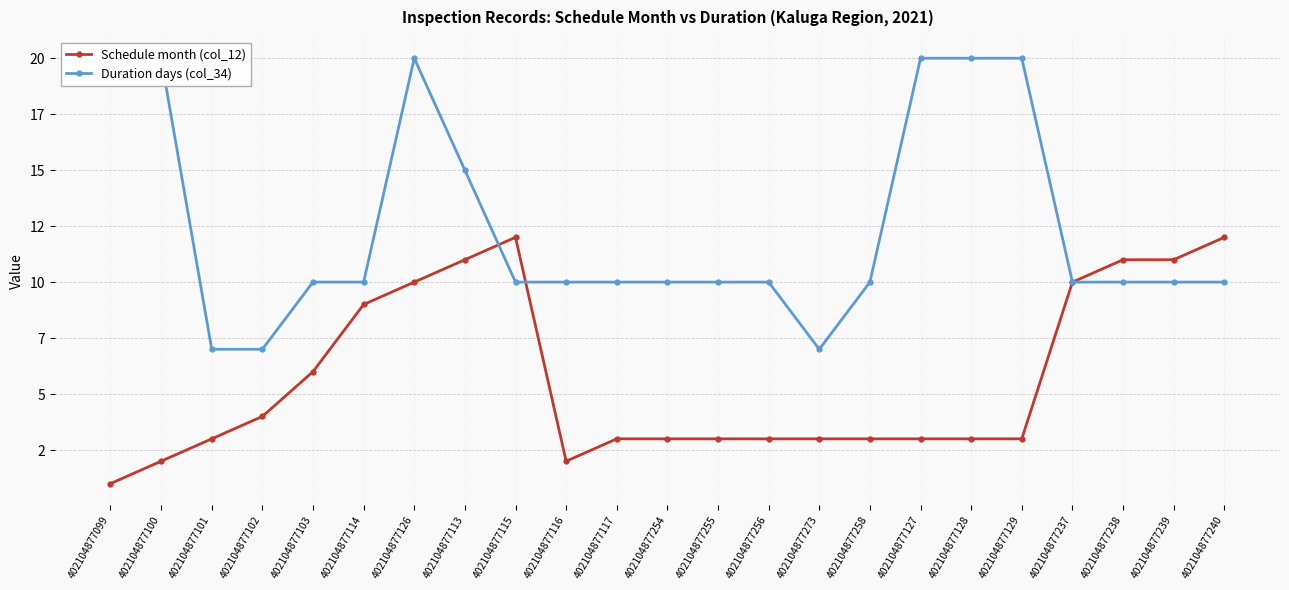

Count the Duration days (col_34) values in the range 10 to 20.

20